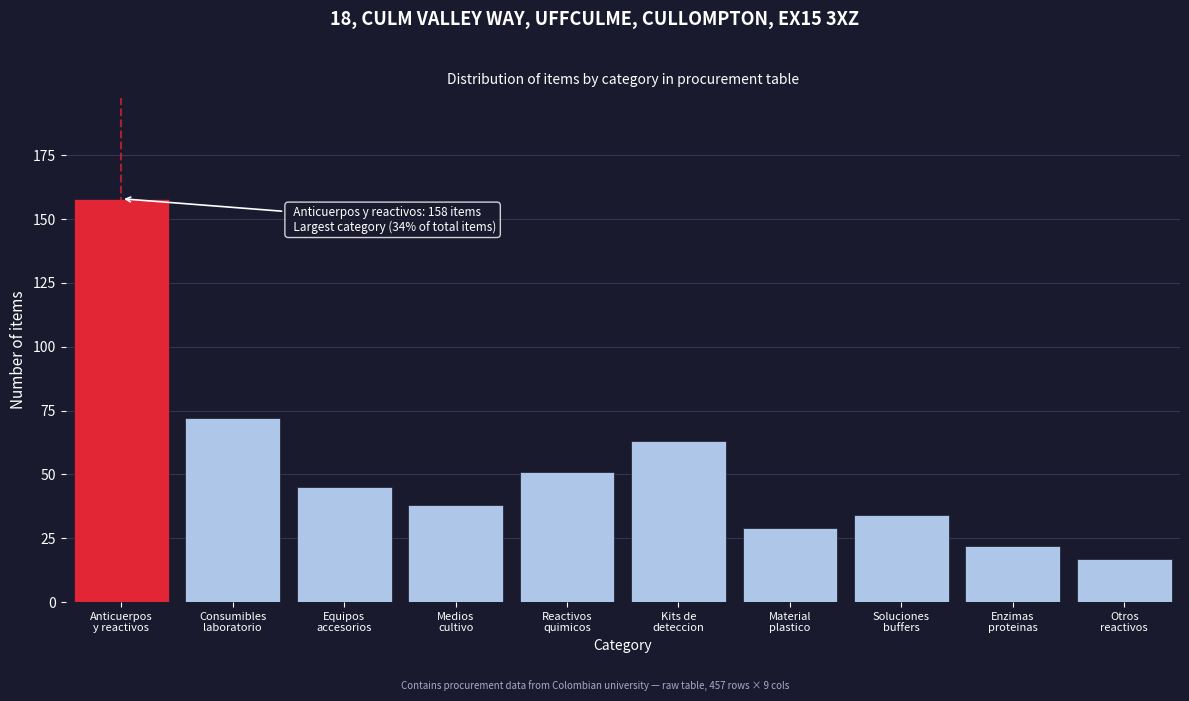

Reading left to right, what are all the values shown in this chart?

158	72	45	38	51	63	29	34	22	17